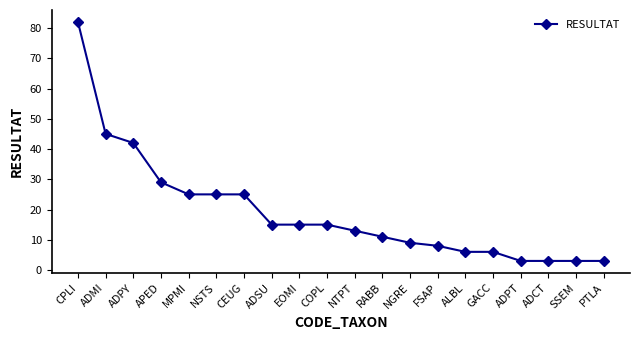

How many data points are less than 15?

10